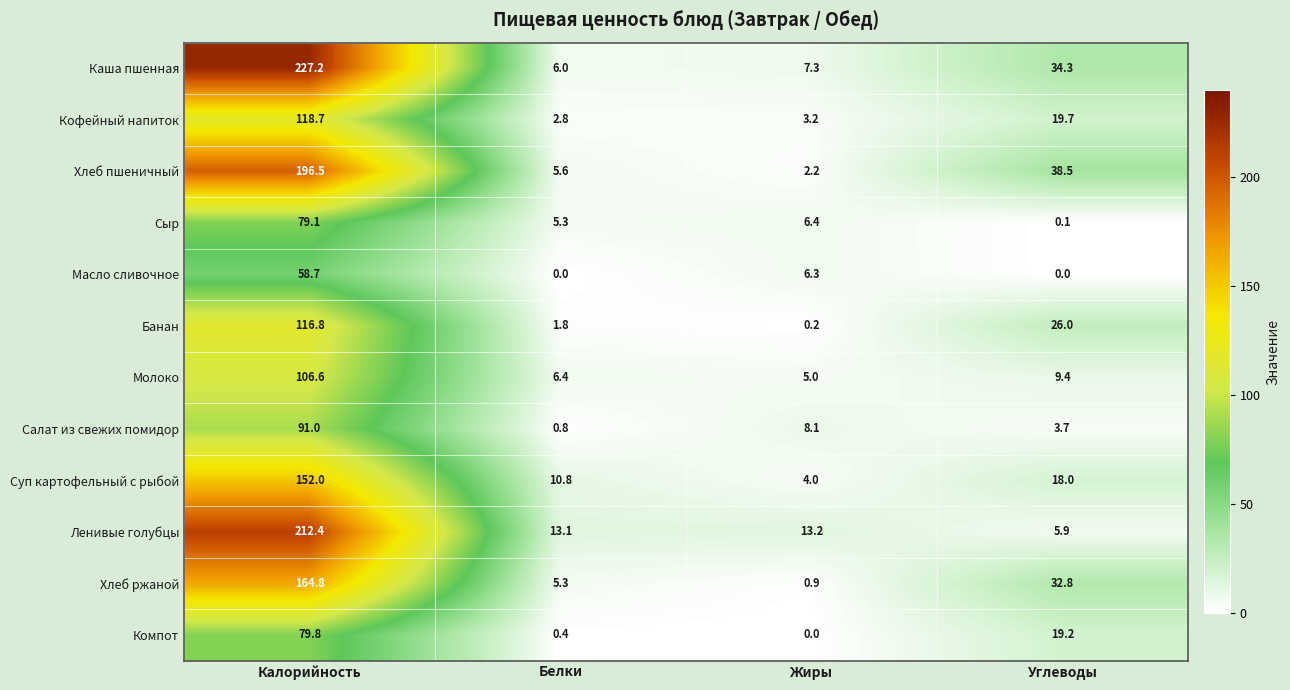

Rank the series by their maximum value, from lowest to highest.

Масло сливочное, Сыр, Компот, Салат из свежих помидор, Молоко, Банан, Кофейный напиток, Суп картофельный с рыбой, Хлеб ржаной, Хлеб пшеничный, Ленивые голубцы, Каша пшенная